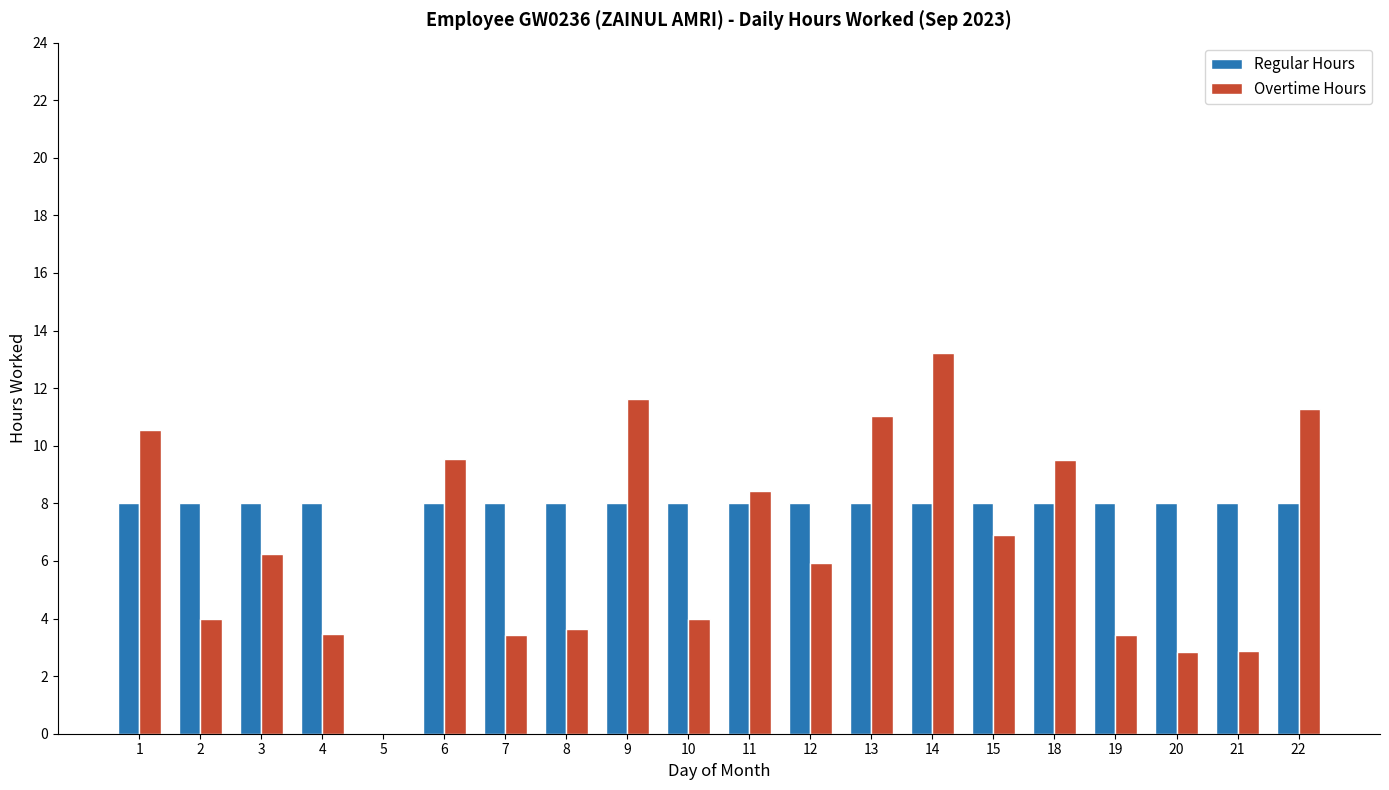

What is the spread (max minus min) of values at 2?

4.0